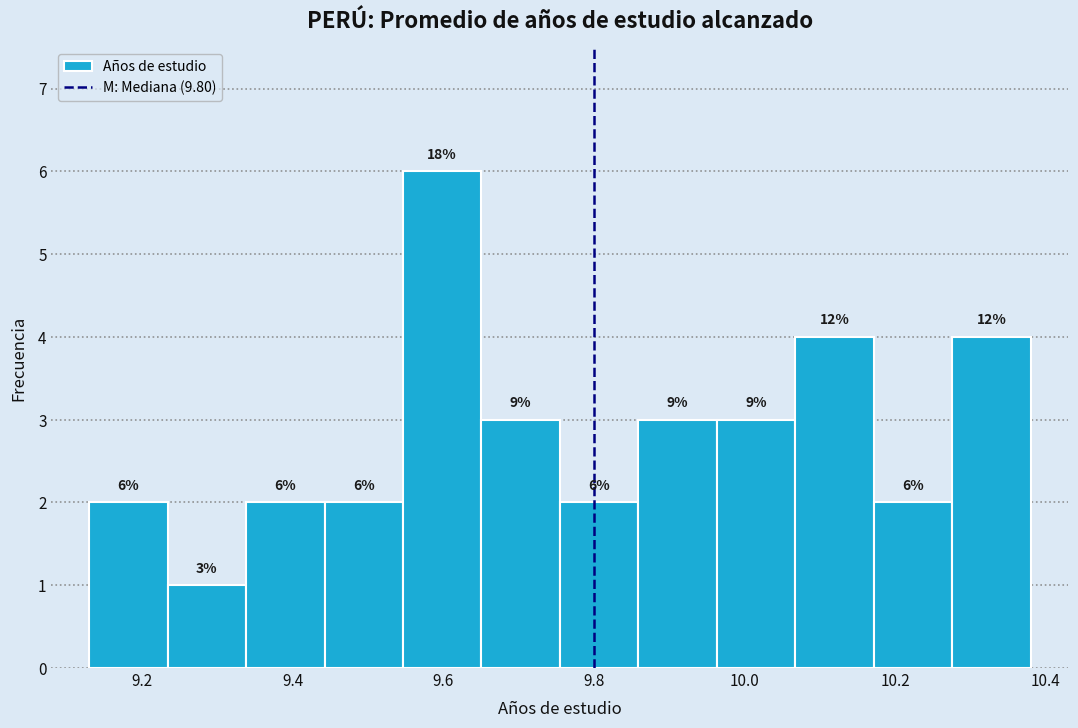

Which range on the x-axis has the tallest bar?

9.54 to 9.66